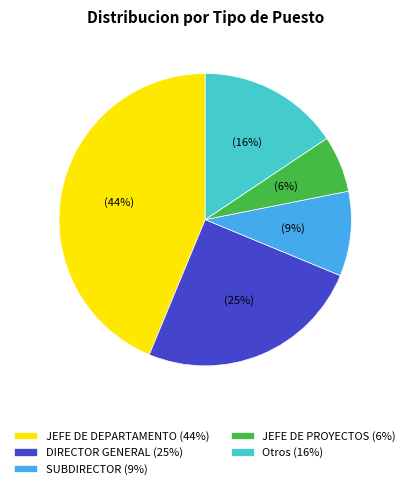

Does any single category account for the majority?

No